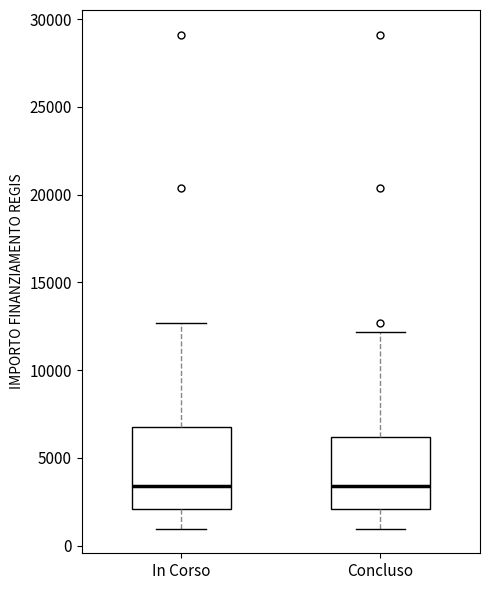

Reading left to right, transcribe this box plot: for each box, give where its median line is, the range the box spans, and where its two whiskers end, as read against the y-axis. The values are not printed on the chart, so give them approximately, as read against the axis.

In Corso: median 3500, box 2000 to 7000, whiskers 1000 to 12500
Concluso: median 3500, box 2000 to 6000, whiskers 1000 to 12000